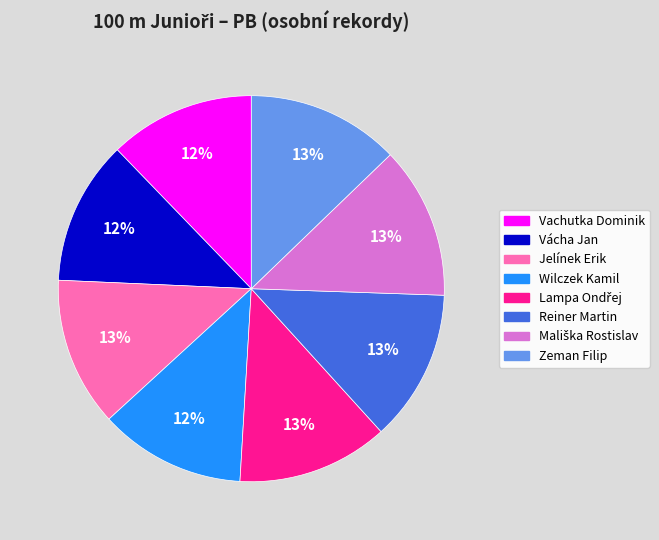

Is Vácha Jan the majority of the pie?

No